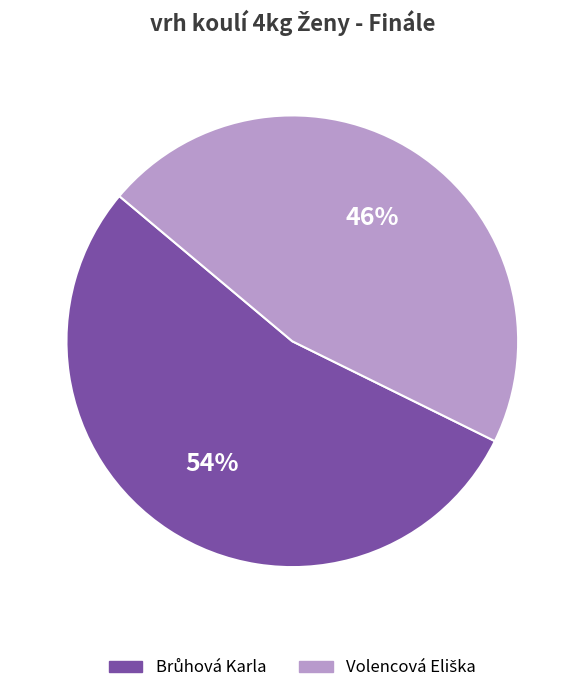

Is there a majority slice in this chart?

Yes